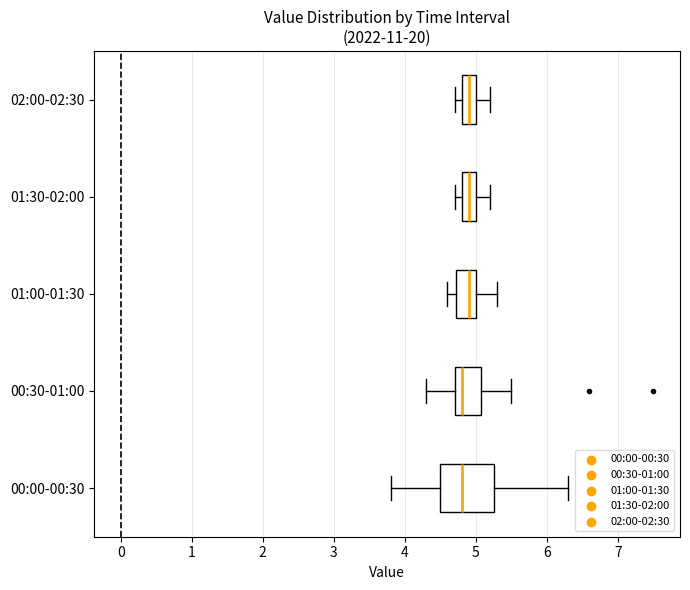

Reading bottom to top, transcribe this box plot: for each box, give where its median line is, the range the box spans, and where its two whiskers end, as read against the x-axis. The values are not printed on the chart, so give them approximately, as read against the axis.

00:00-00:30: median 4.8, box 4.5 to 5.3, whiskers 3.8 to 6.3
00:30-01:00: median 4.8, box 4.7 to 5.1, whiskers 4.3 to 5.5
01:00-01:30: median 4.9, box 4.7 to 5.0, whiskers 4.6 to 5.3
01:30-02:00: median 4.9, box 4.8 to 5.0, whiskers 4.7 to 5.2
02:00-02:30: median 4.9, box 4.8 to 5.0, whiskers 4.7 to 5.2